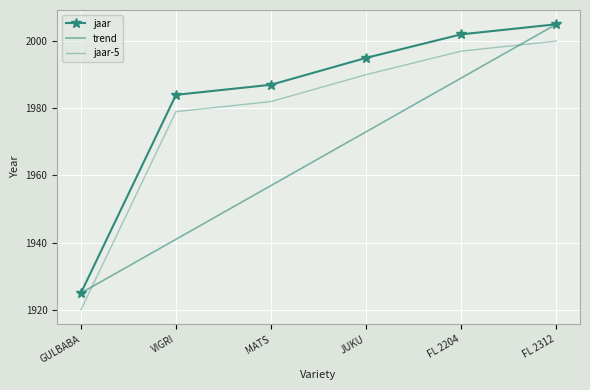

What position from the left is MATS?

3